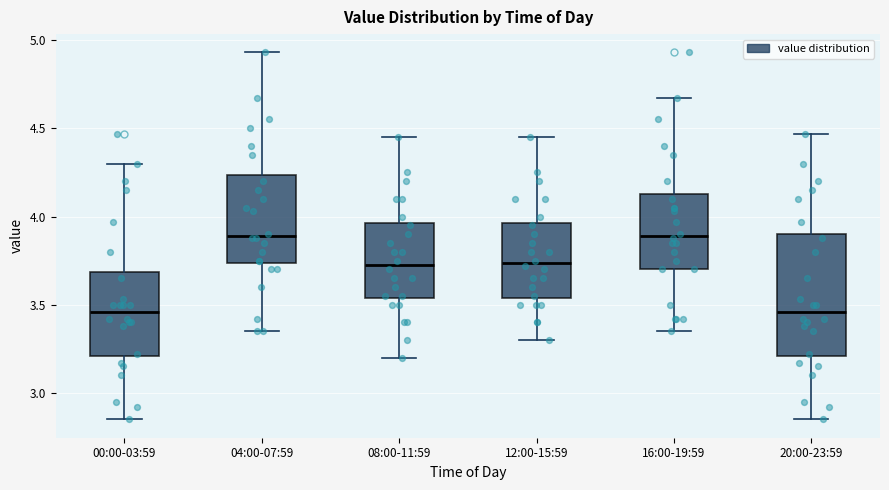

Where does the upper whisker of the box for 04:00-07:59 end on the y-axis? The values are not printed on the chart, so give them approximately, as read against the axis.

4.95